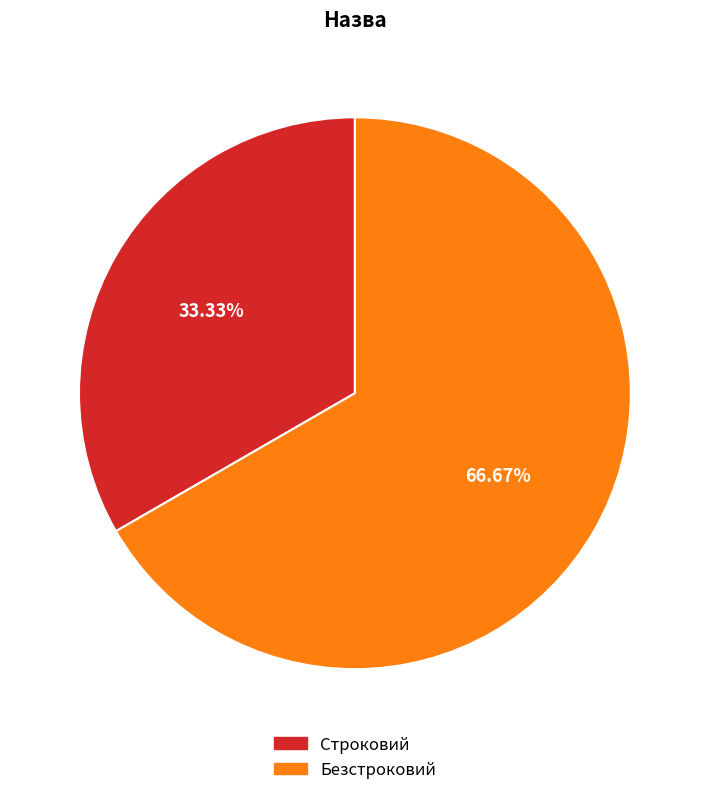

To the nearest percent, what is the difference between the largest and smallest slice percentages?

33%